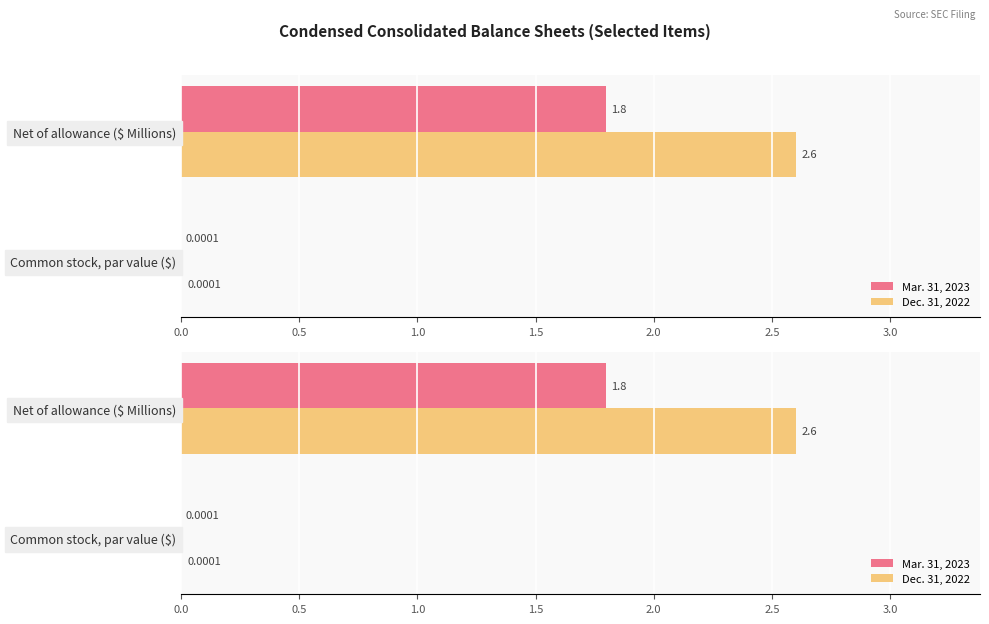

Reading left to right, what are all the values shown in this chart?

Mar. 31, 2023: 1.8	0.0
Dec. 31, 2022: 2.6	0.0